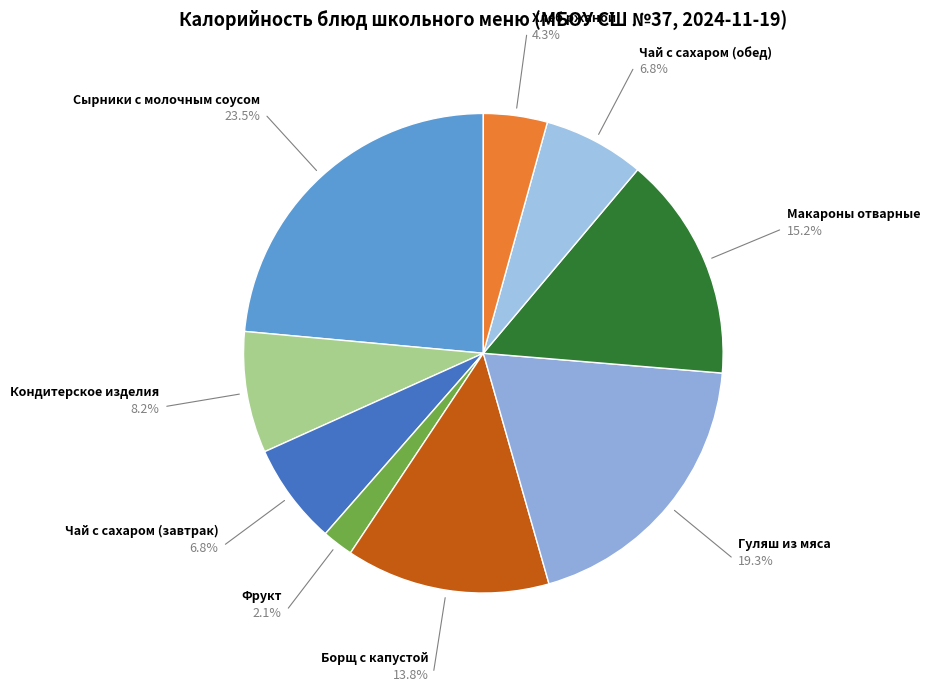

What is the largest slice in the pie chart?

Сырники с молочным соусом